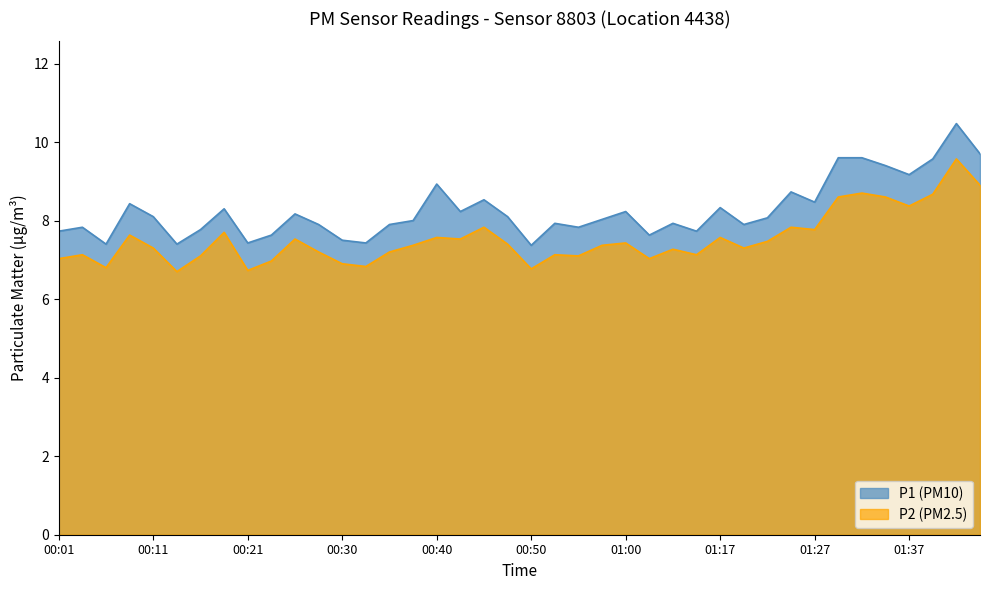

Reading left to right, transcribe all the data shown in this chart.

P1: 00:01=7.7	00:04=7.8	00:06=7.4	00:08=8.4	00:11=8.1	00:13=7.4	00:16=7.8	00:18=8.3	00:21=7.4	00:23=7.6	00:26=8.2	00:28=7.9	00:30=7.5	00:33=7.4	00:35=7.9	00:38=8.0	00:40=8.9	00:43=8.2	00:45=8.5	00:48=8.1	00:50=7.4	00:52=7.9	00:55=7.8	00:57=8.0	01:00=8.2	01:02=7.6	01:05=7.9	01:15=7.7	01:17=8.3	01:19=7.9	01:22=8.1	01:24=8.7	01:27=8.5	01:29=9.6	01:32=9.6	01:34=9.4	01:37=9.2	01:39=9.6	01:42=10.5	01:44=9.7
P2: 00:01=7.0	00:04=7.1	00:06=6.8	00:08=7.6	00:11=7.3	00:13=6.7	00:16=7.1	00:18=7.7	00:21=6.7	00:23=7.0	00:26=7.5	00:28=7.2	00:30=6.9	00:33=6.8	00:35=7.2	00:38=7.4	00:40=7.6	00:43=7.5	00:45=7.8	00:48=7.4	00:50=6.8	00:52=7.1	00:55=7.1	00:57=7.4	01:00=7.4	01:02=7.0	01:05=7.3	01:15=7.1	01:17=7.6	01:19=7.3	01:22=7.5	01:24=7.8	01:27=7.8	01:29=8.6	01:32=8.7	01:34=8.6	01:37=8.4	01:39=8.7	01:42=9.6	01:44=8.9